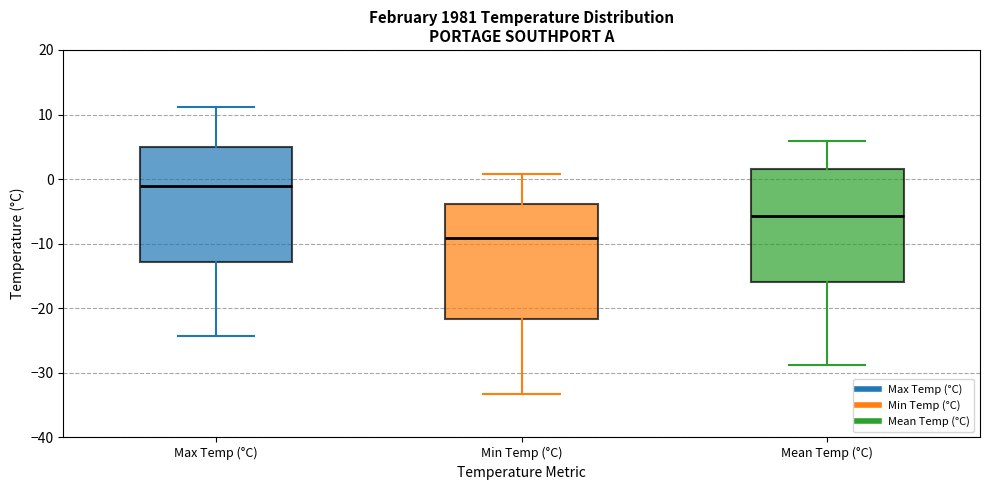

Which box's median line is the lowest?

Min Temp (°C)